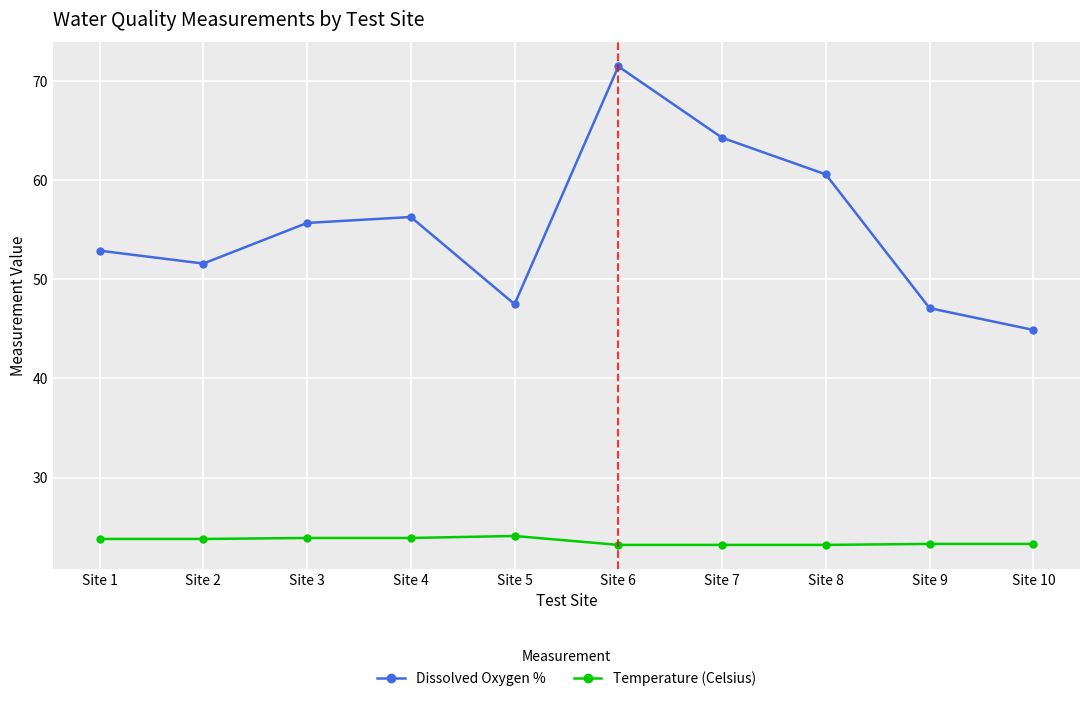

True or false: Temperature (Celsius) and Dissolved Oxygen % cross at least once.

False